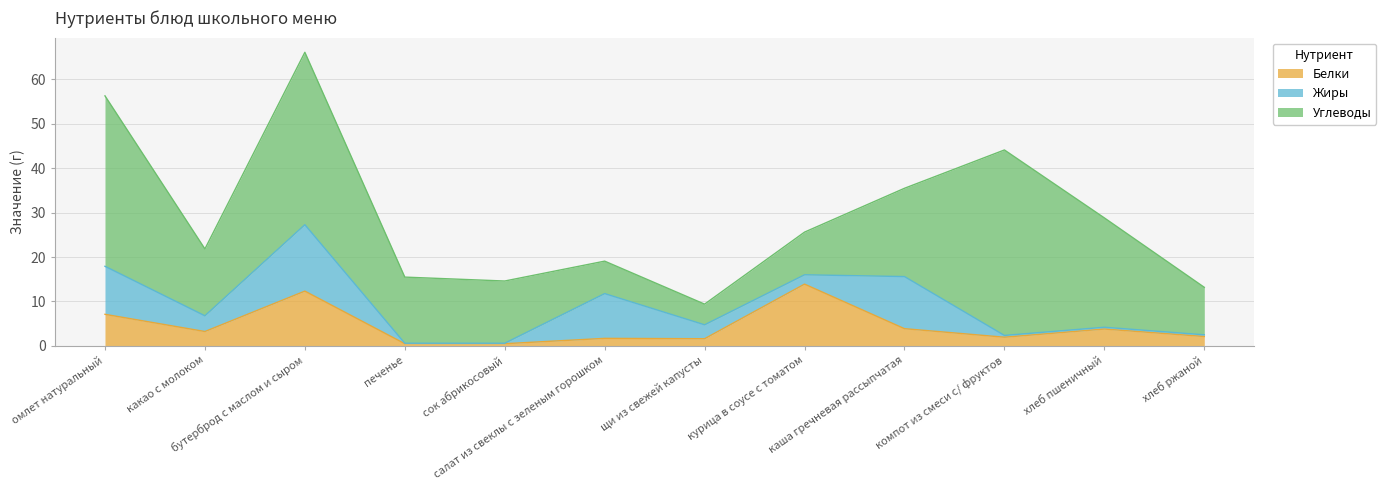

How many lines are shown in the chart?

3